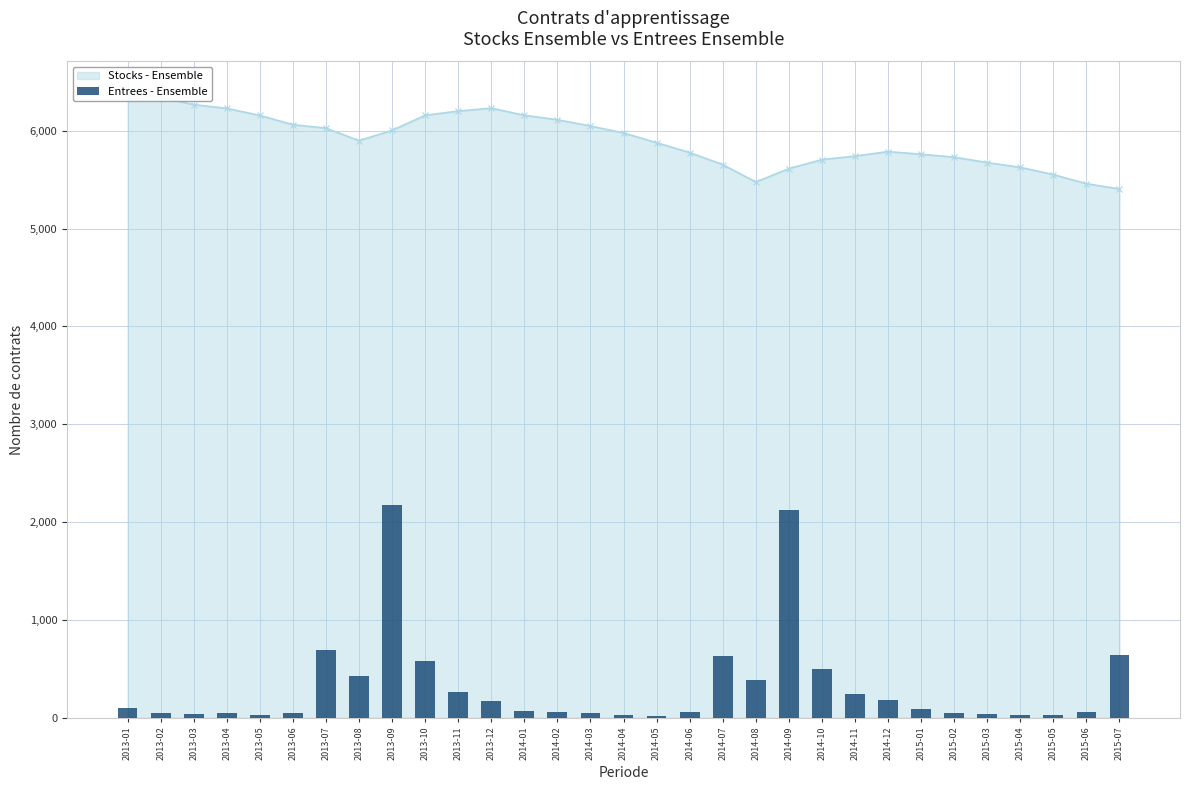

The chart shows a value of 41 at 2015-03. True or false?

True